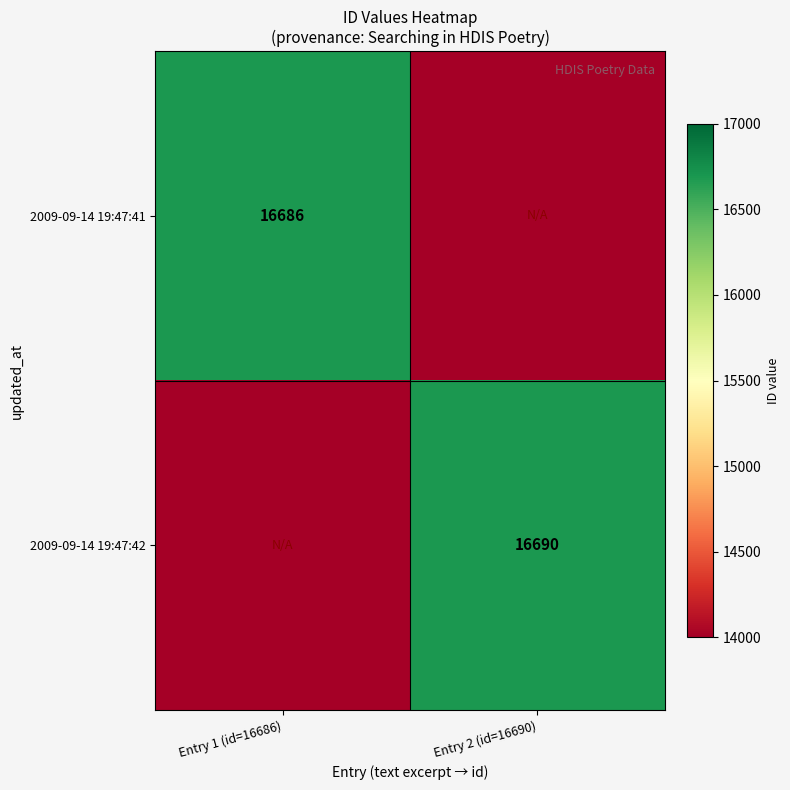

The 2009-09-14 19:47:42 series shows 8601 at Entry 2 (id=16690). True or false?

False